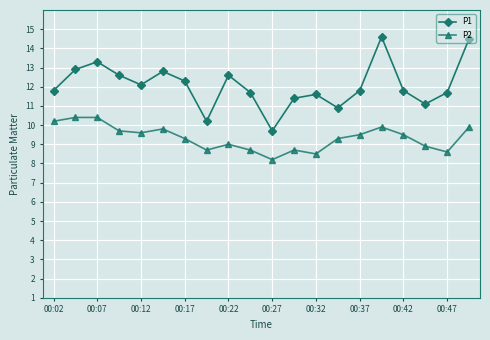

What are all the series names shown in the legend?

P1, P2